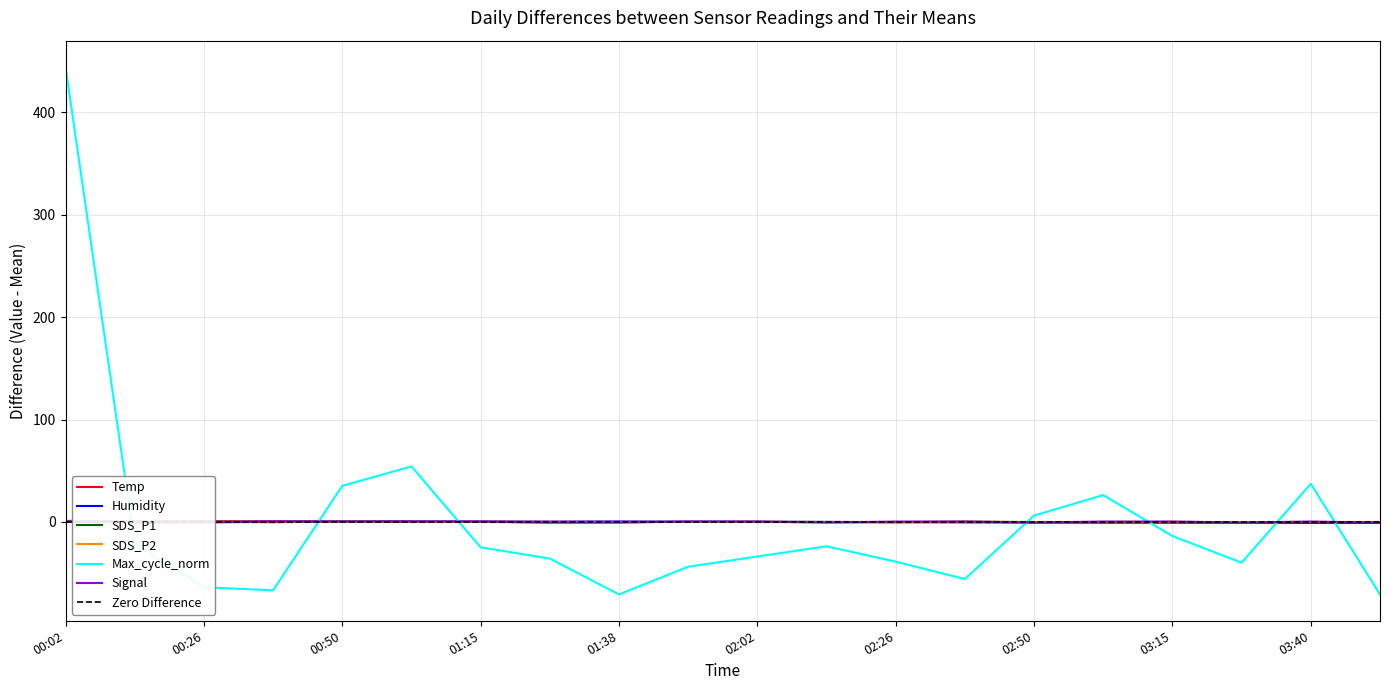

What is the total value across all series at 03:03?

25.4